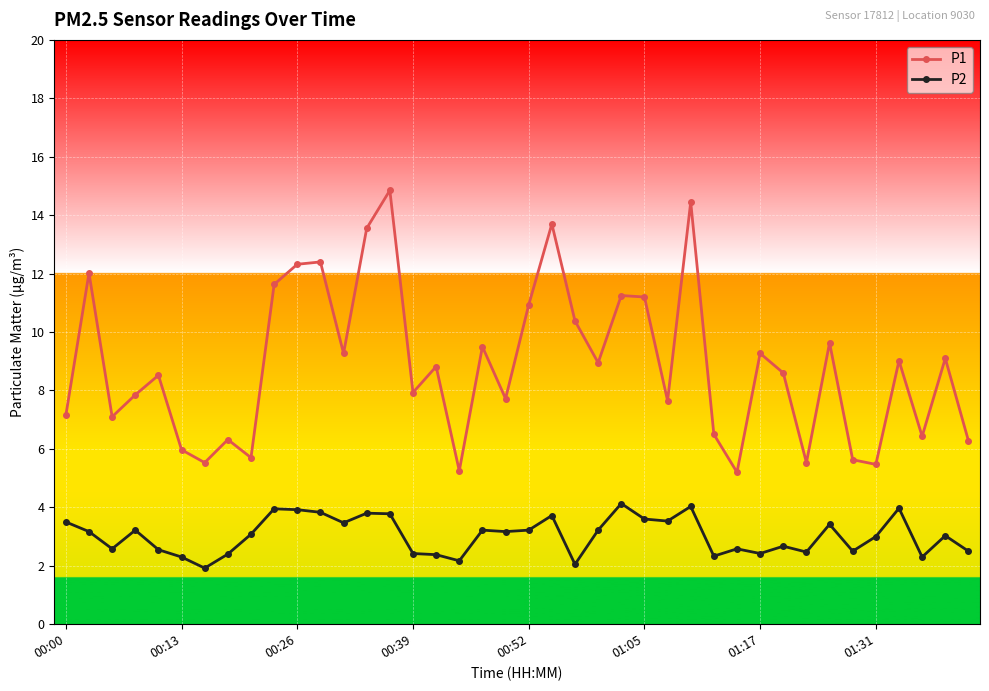

Does the chart have visible grid lines?

Yes